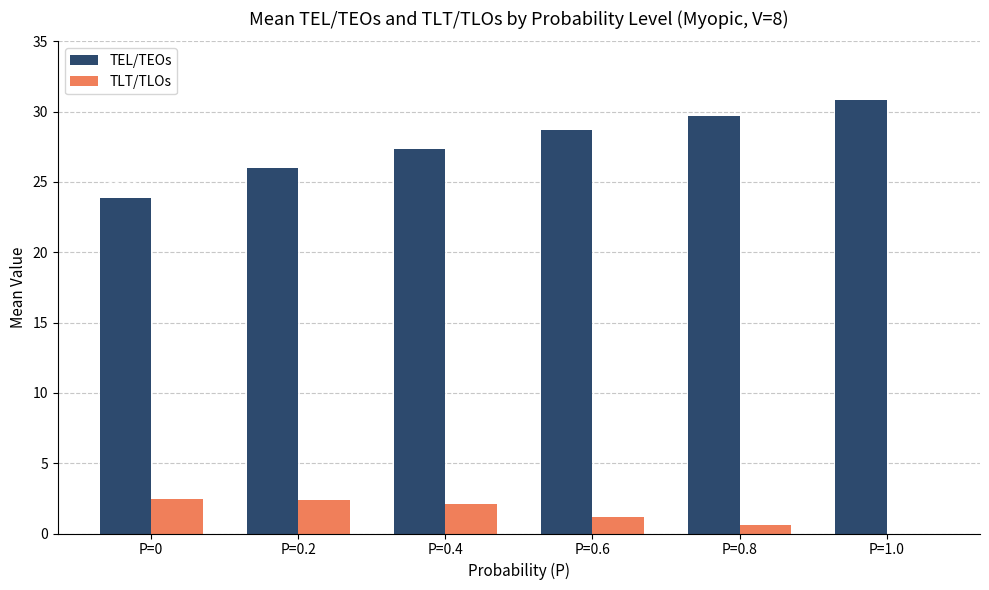

Read the TEL/TEOs value at P=0.

23.8